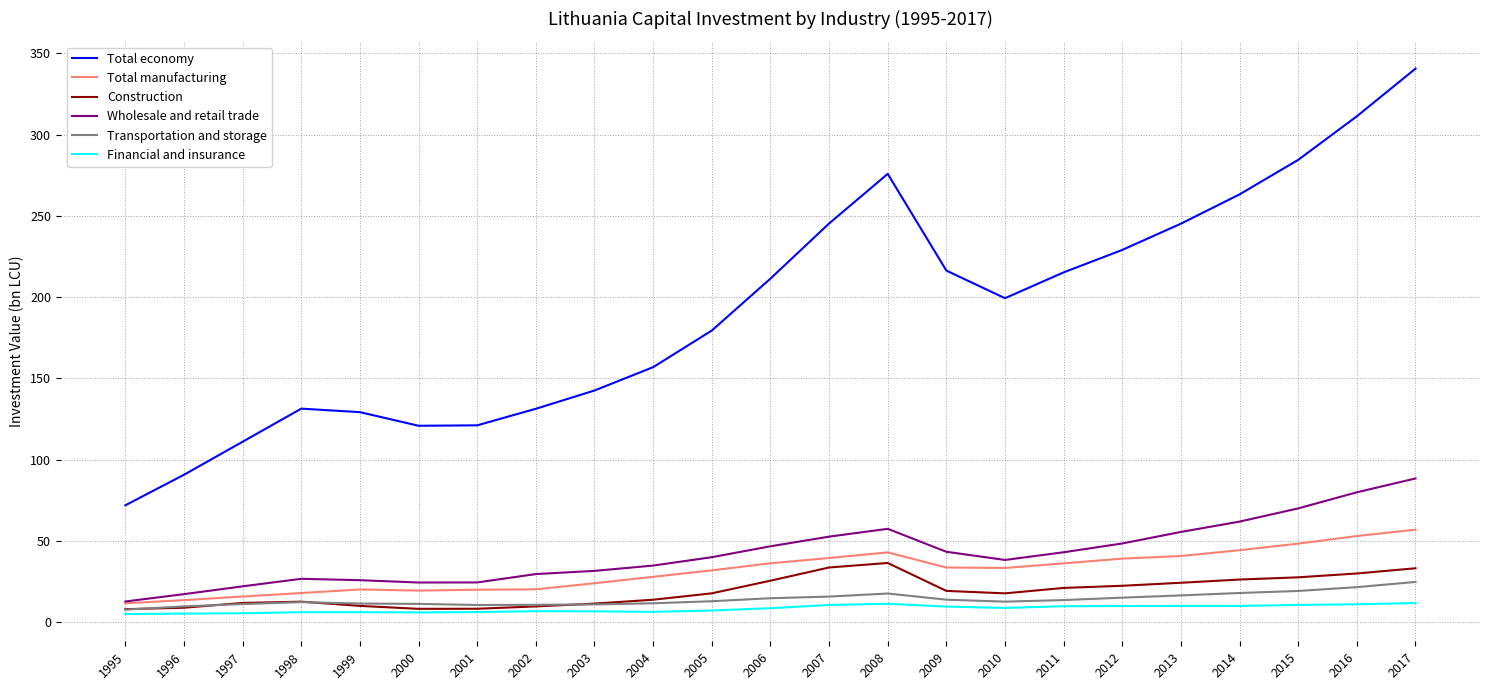

Which series has the largest total across all categories?

Total economy